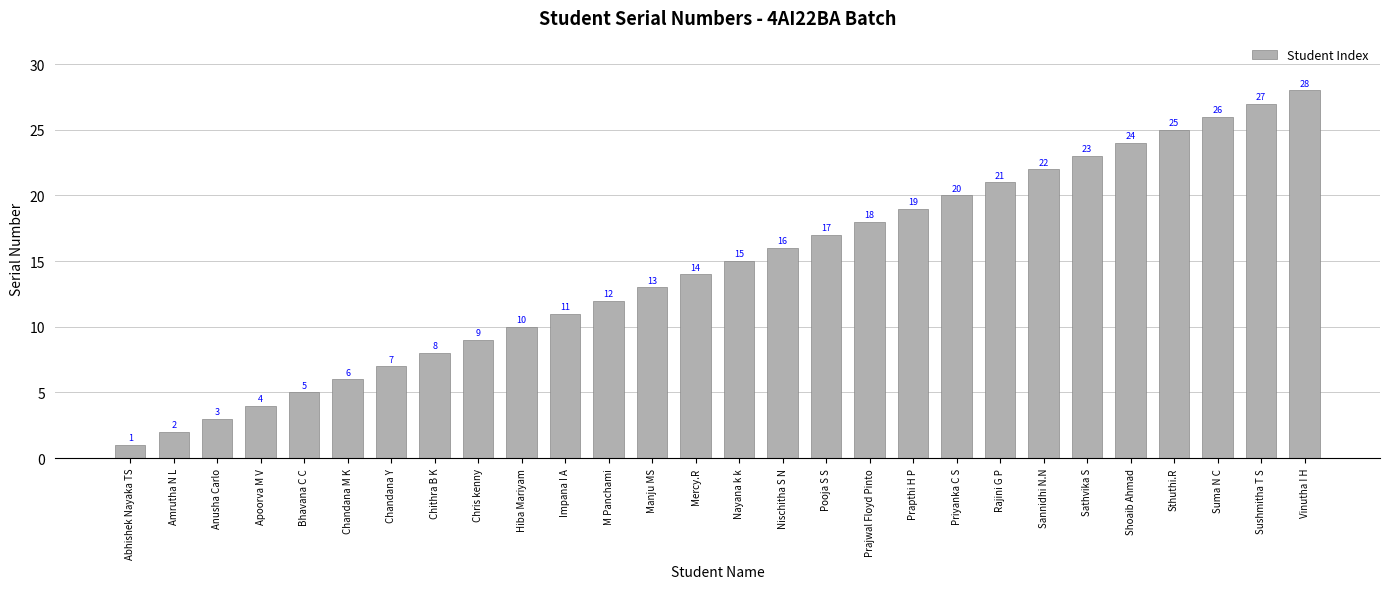

Approximately how many times larger is the value at Sushmitha T S compared to Nischitha S N?

1.7